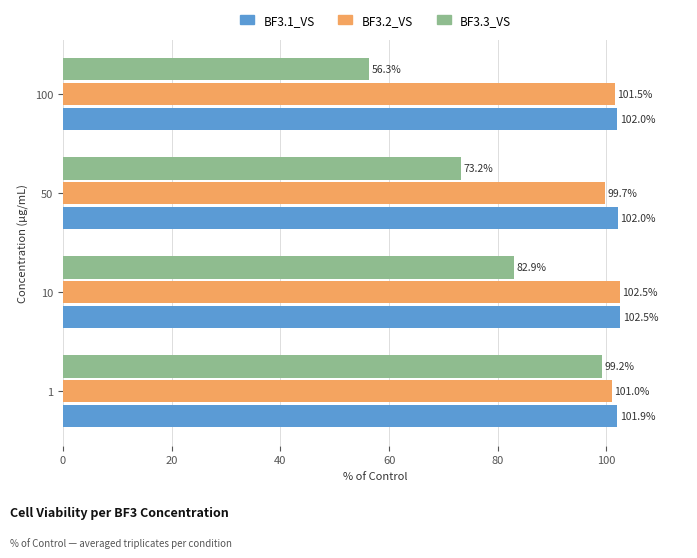

Which series has the largest total across all categories?

BF3.1_VS